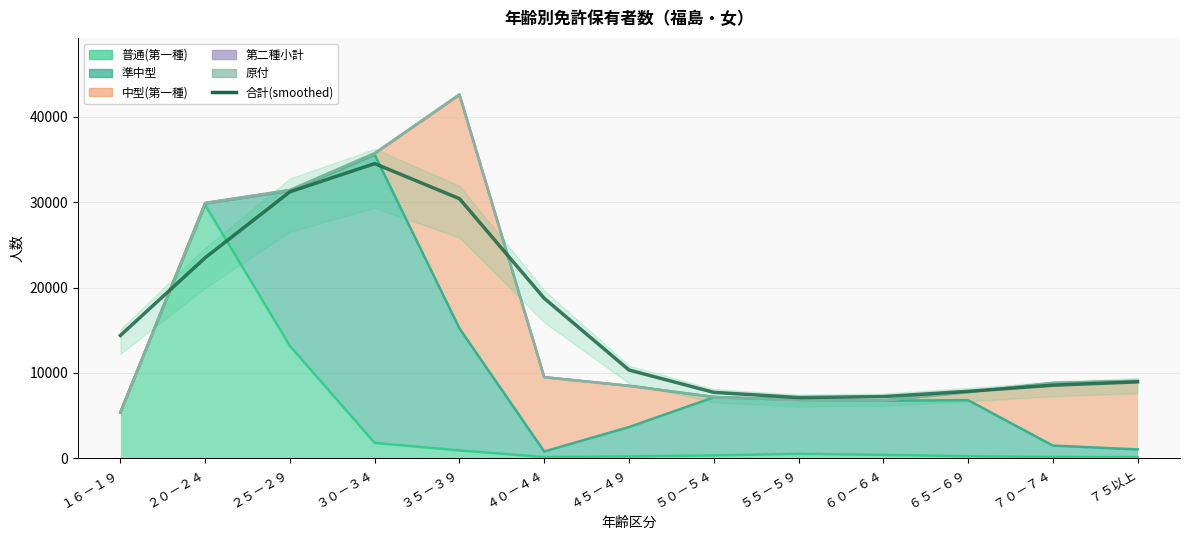

How many categories are shown in the chart?

13